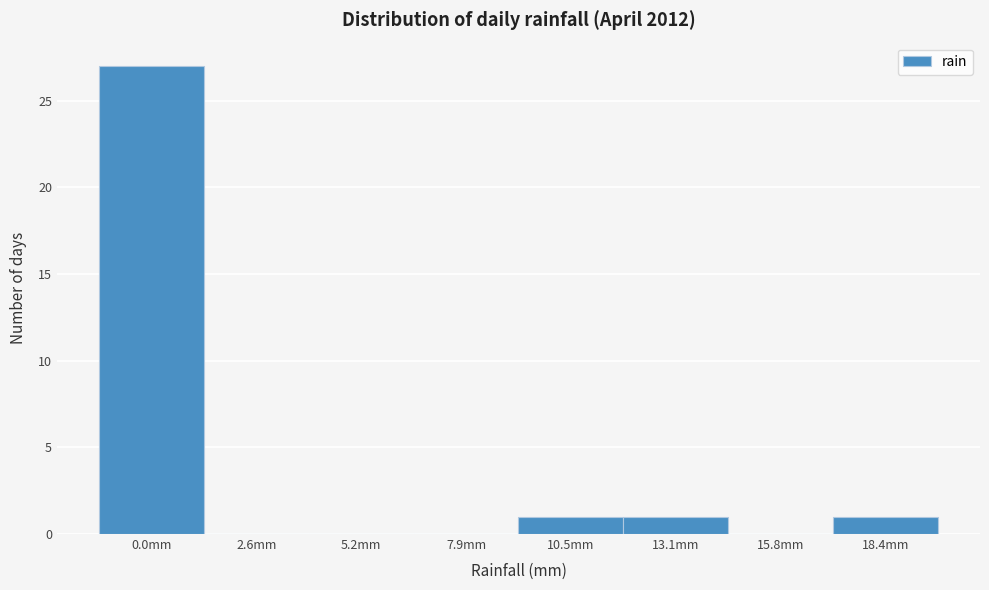

Reading left to right, what are all the values shown in this chart?

0.0mm=27	2.6mm=0	5.2mm=0	7.9mm=0	10.5mm=1	13.1mm=1	15.8mm=0	18.4mm=1